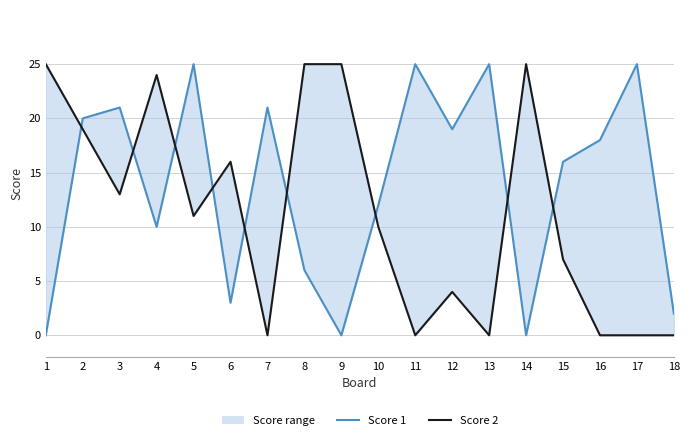

Is it true that Score 2 equals 14 at 10?

False